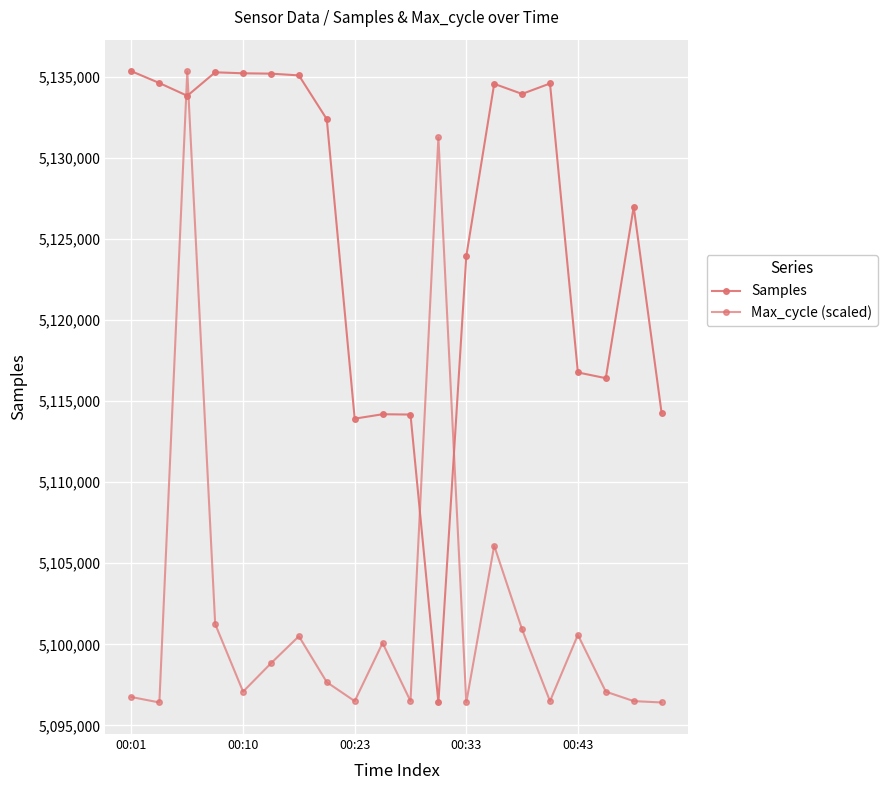

How many data points does each series have?

20